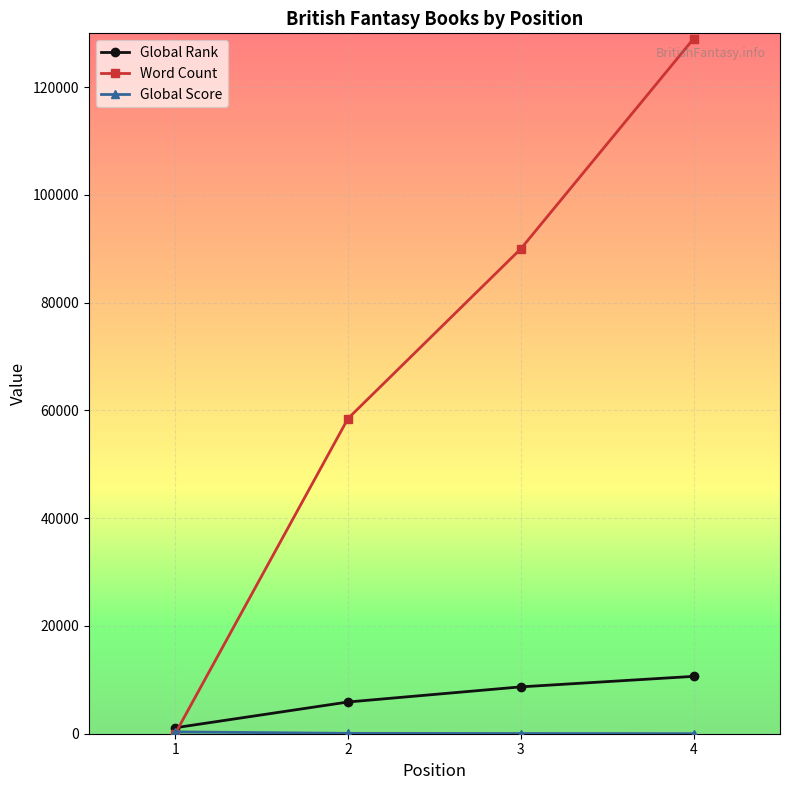

Between 2 and 3, which series saw the biggest shift?

Word Count